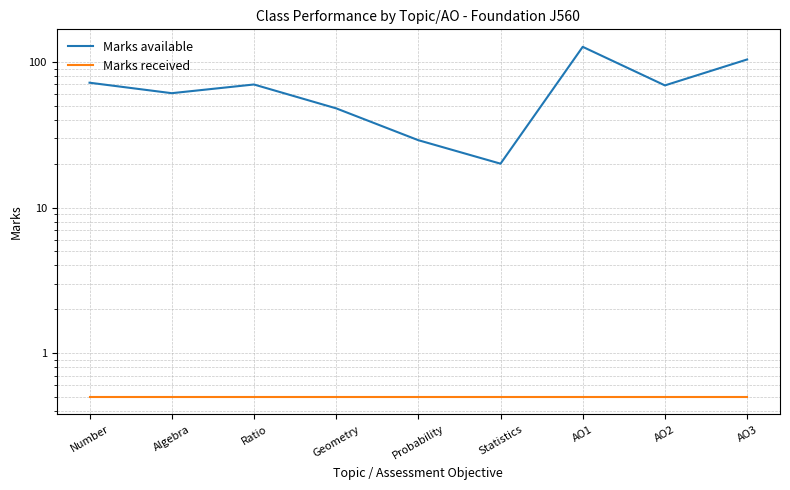

What is the label of the 9th point from the right?

Number